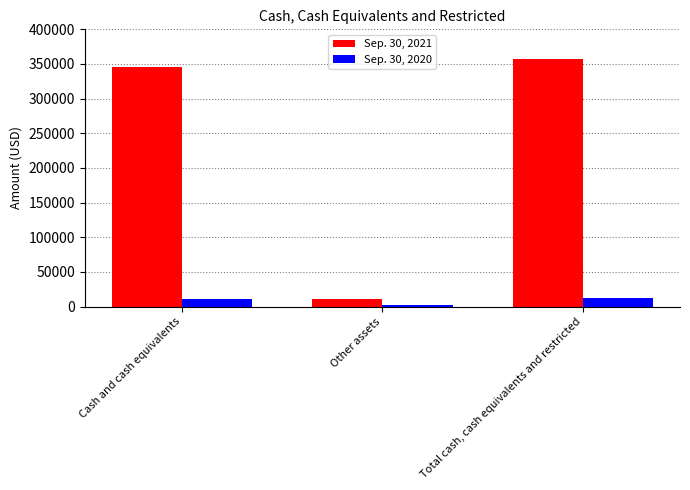

Reading right to left, transcribe all the data shown in this chart.

Sep. 30, 2021: 356656	10500	346156
Sep. 30, 2020: 12766	2193	10573